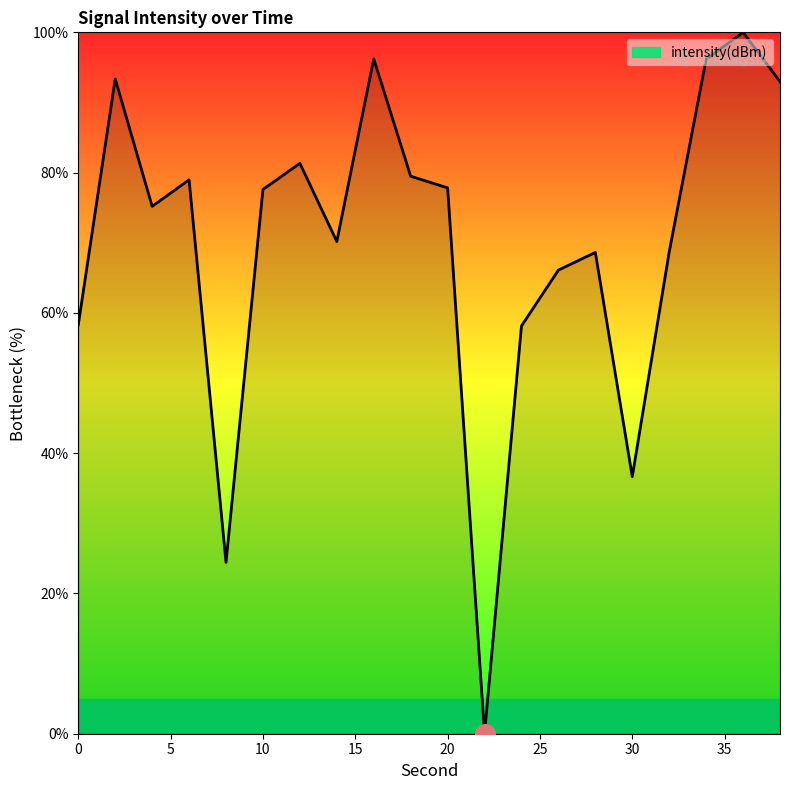

What is the maximum value shown in the chart?

100.0